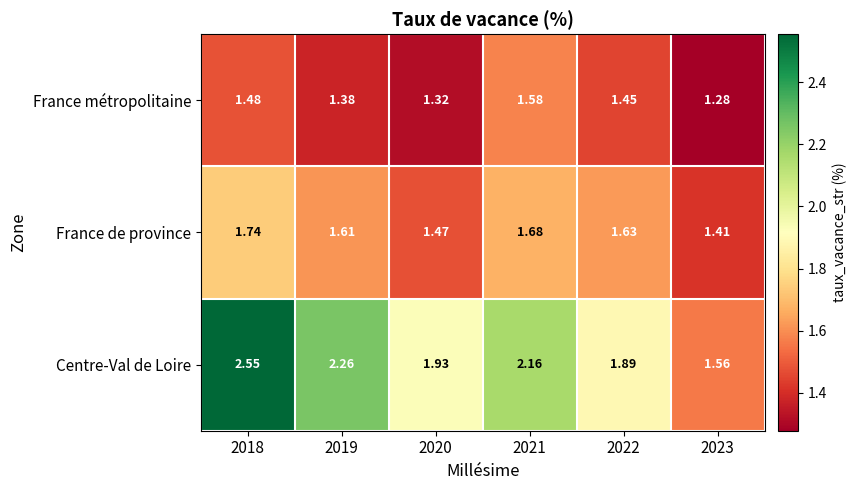

Which series has the largest range (max minus min)?

Centre-Val de Loire